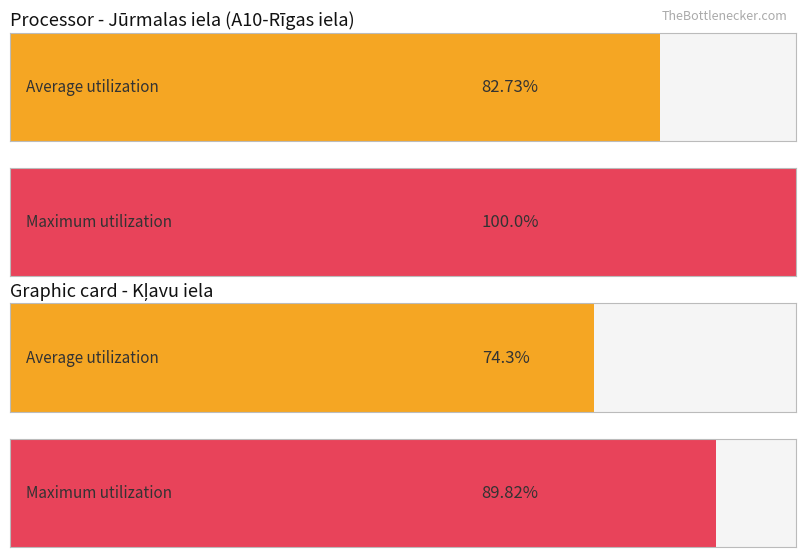

The Maximum utilization series shows 1.3 at Skolas iela. True or false?

False